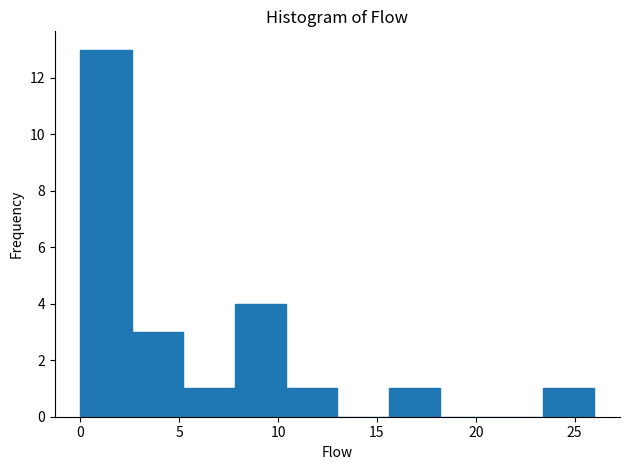

Reading left to right, list every bar in this chart as the range it spans on the x-axis followed by its height. Neither the bar edges nor the heights are printed on the chart, so give them approximately, as read against the axes.

0.0 to 2.6: 13
2.6 to 5.2: 3
5.2 to 7.8: 1
7.8 to 10.4: 4
10.4 to 13.0: 1
13.0 to 15.6: 0
15.6 to 18.2: 1
18.2 to 20.8: 0
20.8 to 23.4: 0
23.4 to 26.0: 1